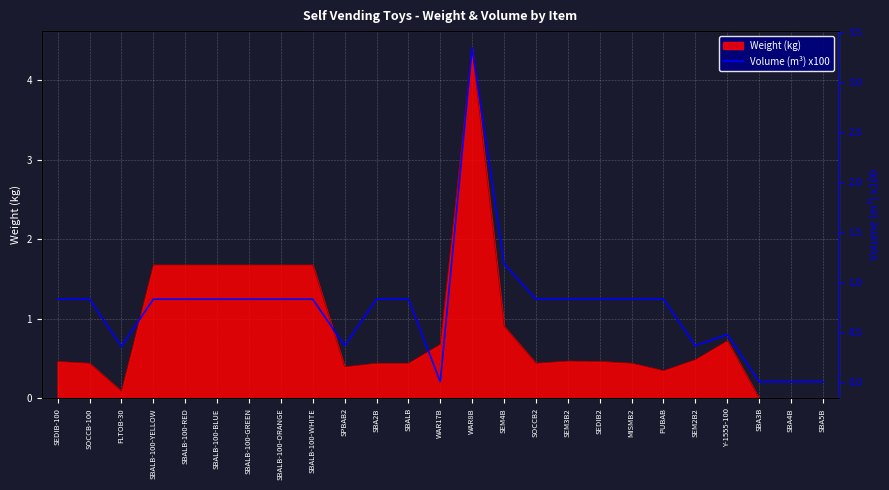

The value of Weight (kg) at SOCCB2 is 0.7. True or false?

False